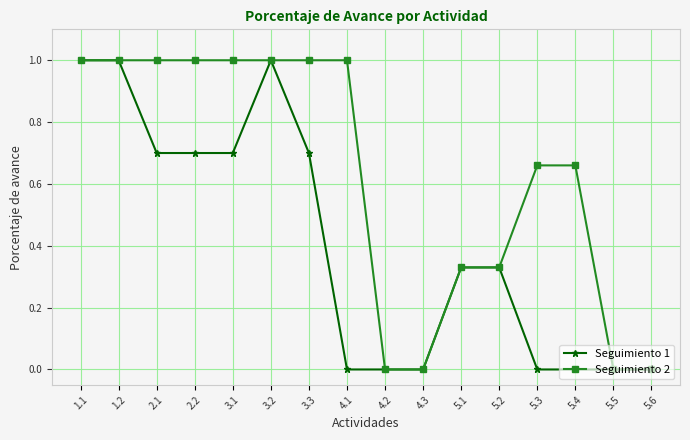

List the series in order of their overall mean, lowest first.

Seguimiento 1, Seguimiento 2